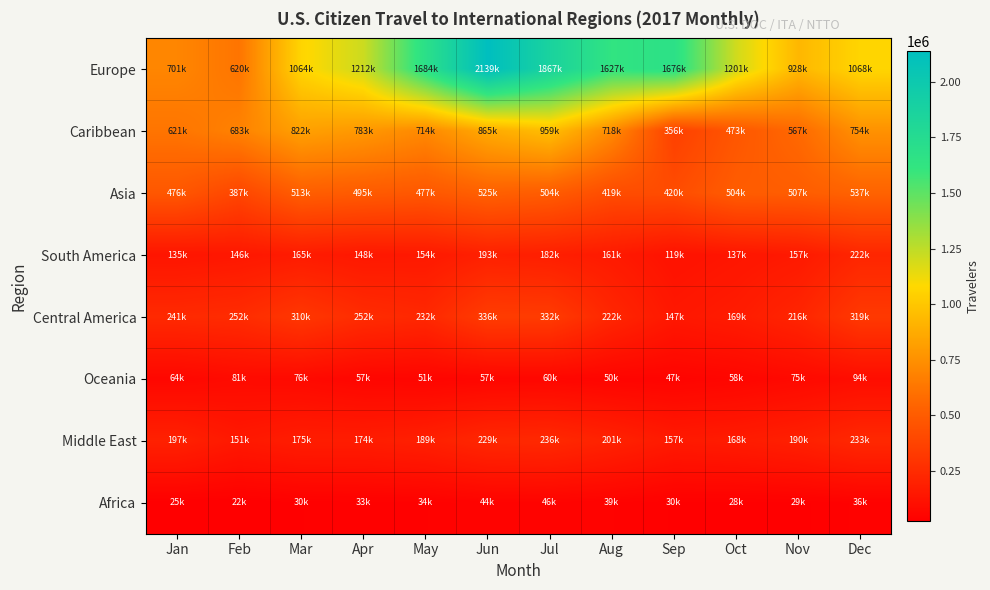

Reading left to right, extract all data points from this chart.

Europe: Jan=701121	Feb=620460	Mar=1064429	Apr=1212898	May=1684659	Jun=2139814	Jul=1867812	Aug=1627172	Sep=1676165	Oct=1201375	Nov=928855	Dec=1068009
Caribbean: Jan=621686	Feb=683538	Mar=822751	Apr=783076	May=714117	Jun=865847	Jul=959510	Aug=718092	Sep=356693	Oct=473086	Nov=567498	Dec=754622
Asia: Jan=476827	Feb=387650	Mar=513034	Apr=495884	May=477954	Jun=525875	Jul=504326	Aug=419586	Sep=420099	Oct=504961	Nov=507576	Dec=537118
South America: Jan=135006	Feb=146664	Mar=165836	Apr=148540	May=154436	Jun=193673	Jul=182796	Aug=161435	Sep=119148	Oct=137624	Nov=157642	Dec=222500
Central America: Jan=241293	Feb=252067	Mar=310182	Apr=252392	May=232366	Jun=336150	Jul=332634	Aug=222045	Sep=147044	Oct=169255	Nov=216656	Dec=319918
Oceania: Jan=64055	Feb=81740	Mar=76821	Apr=57894	May=51950	Jun=57895	Jul=60849	Aug=50157	Sep=47780	Oct=58010	Nov=75065	Dec=94280
Middle East: Jan=197077	Feb=151649	Mar=175111	Apr=174841	May=189500	Jun=229494	Jul=236867	Aug=201242	Sep=157995	Oct=168668	Nov=190353	Dec=233537
Africa: Jan=25947	Feb=22812	Mar=30986	Apr=33273	May=34840	Jun=44089	Jul=46430	Aug=39668	Sep=30051	Oct=28754	Nov=29748	Dec=36553